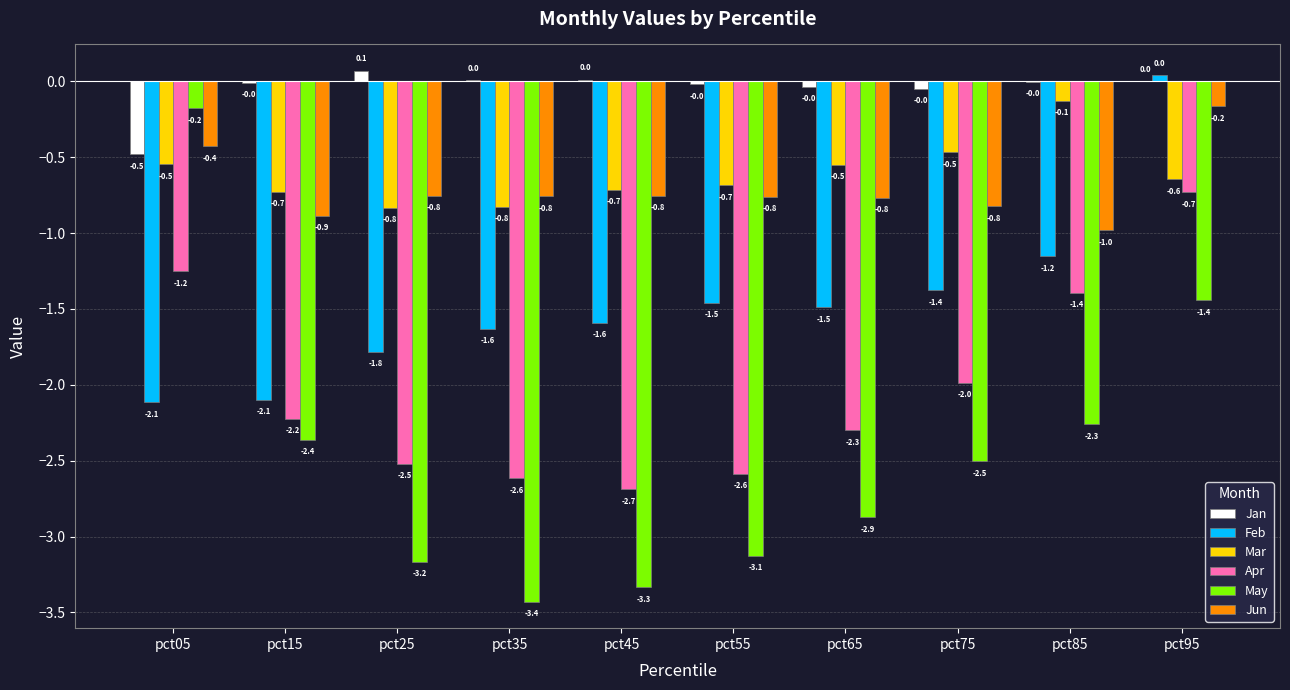

What is the approximate value of Mar at pct75?

-0.5